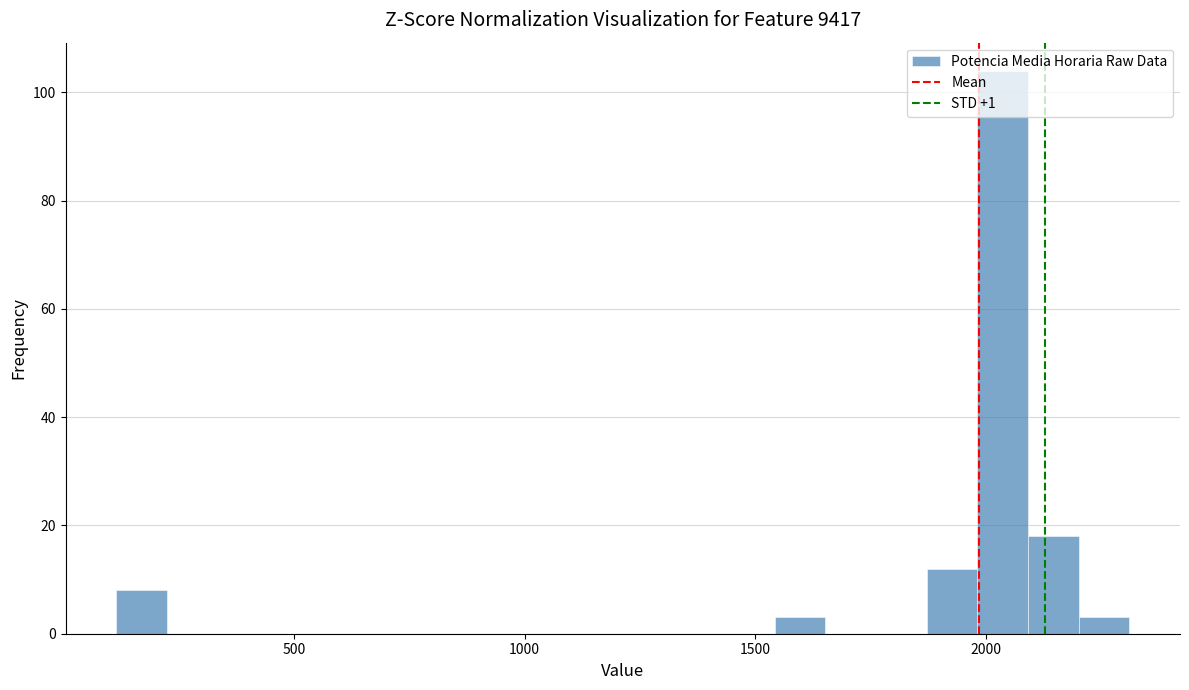

Read against the x-axis, roughly where is the centre of the tallest bar?

2050